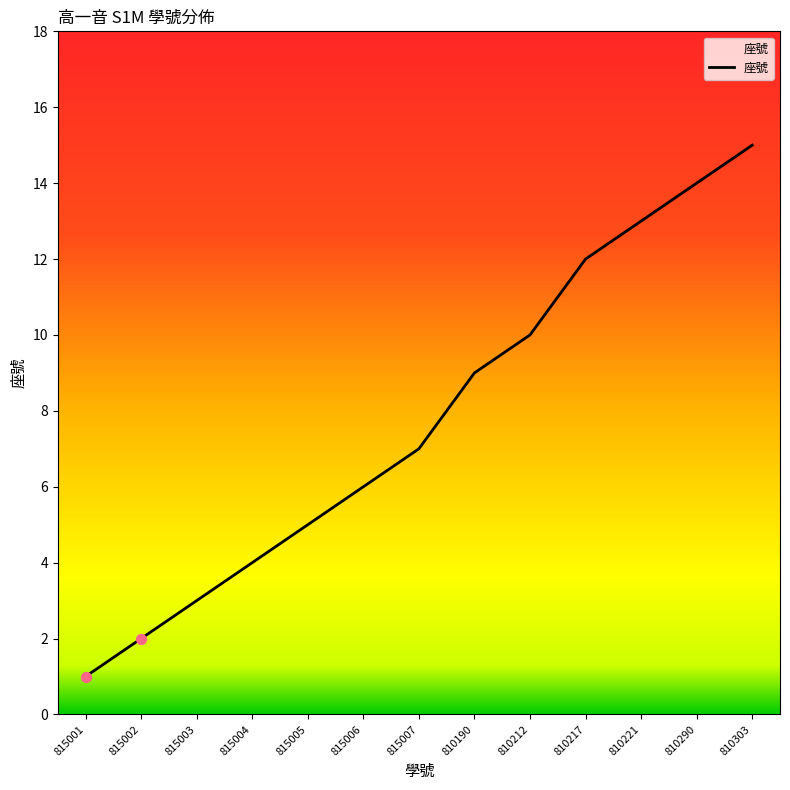

Which has a higher value, 815004 or 815001?

815004